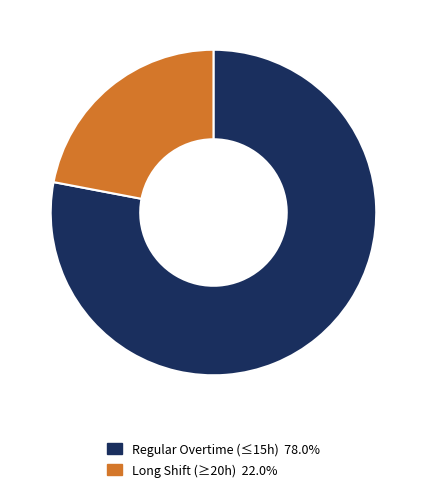

Is there any slice that represents more than half of the pie?

Yes